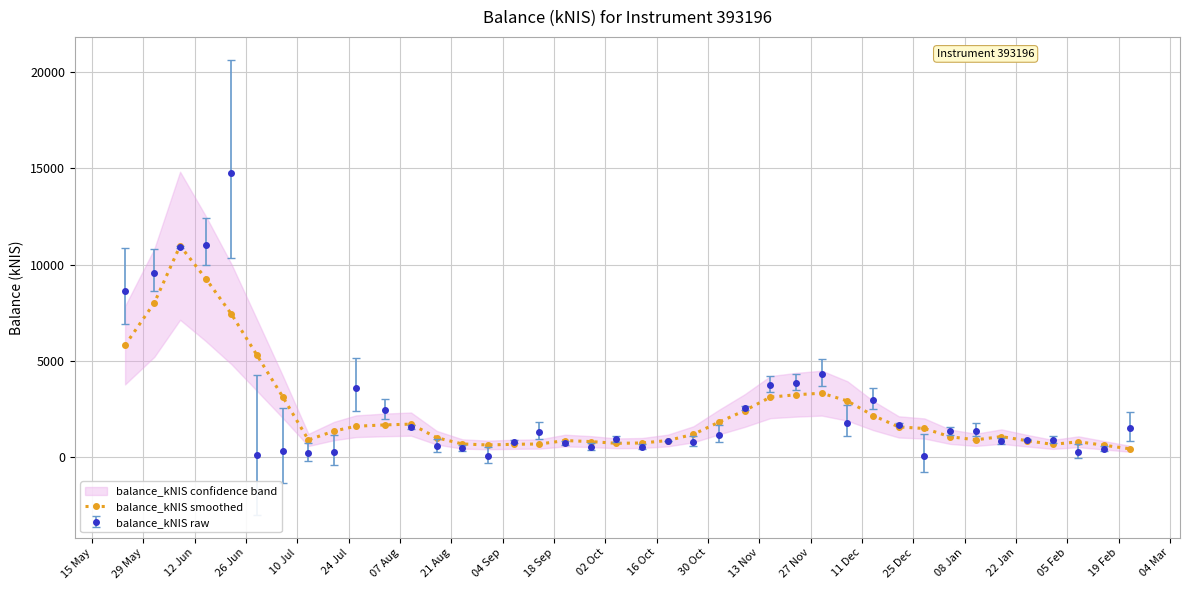

True or false: balance_kNIS smoothed has more than 1 points higher than both neighbors.

True